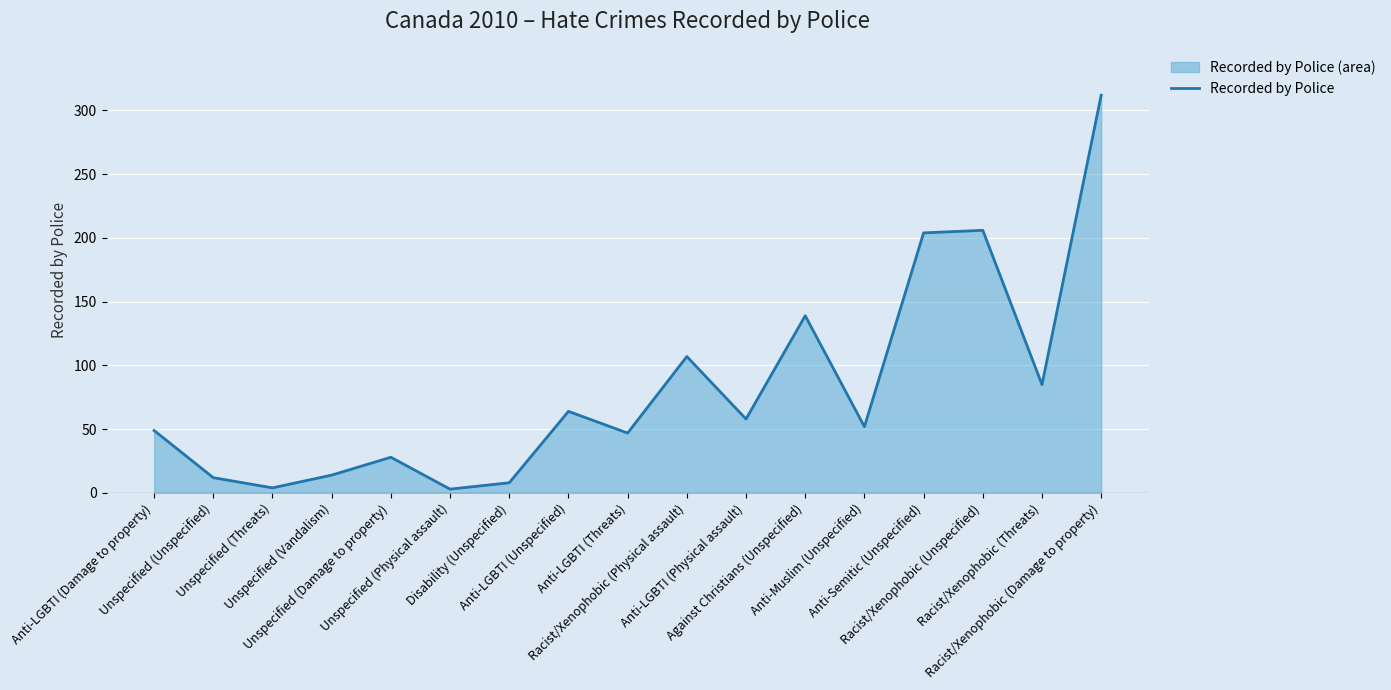

Read the value at Disability (Unspecified).

8